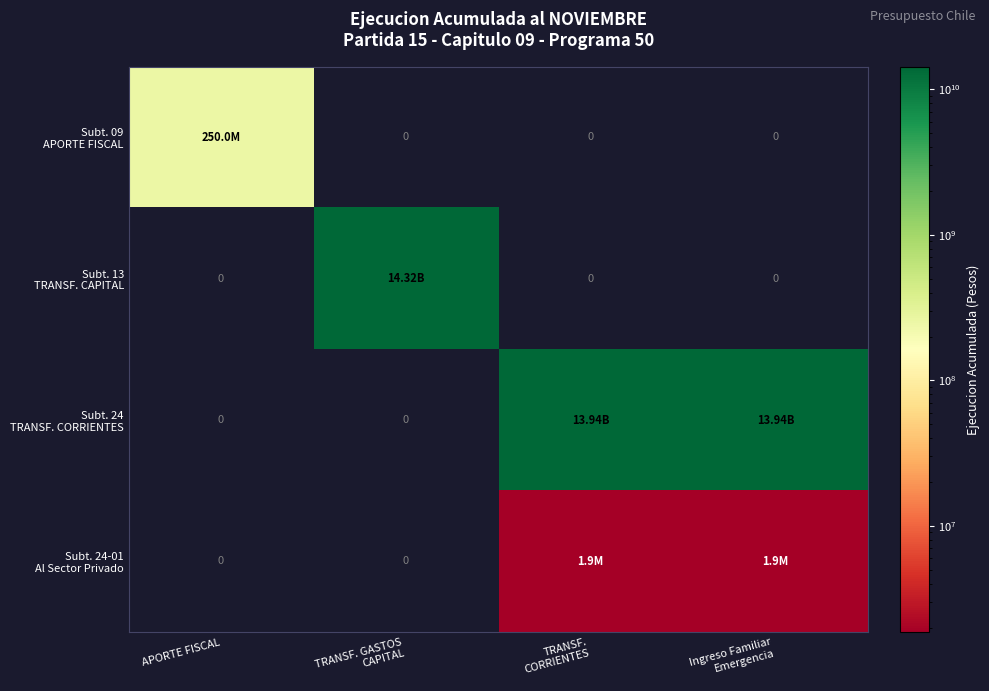

Is the value of Subt. 09 APORTE FISCAL at TRANSF. GASTOS CAPITAL greater than the value of Subt. 24 TRANSF. CORRIENTES at APORTE FISCAL?

No